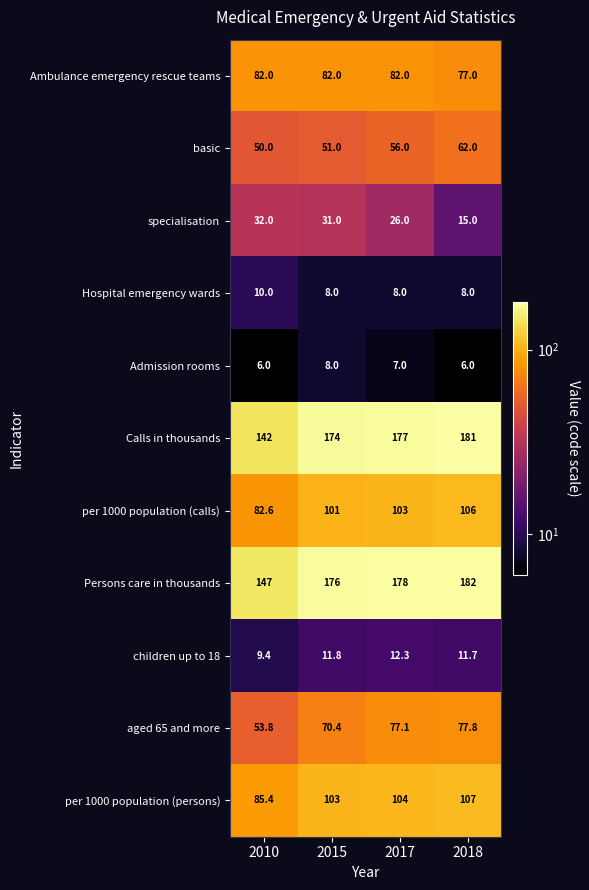

Which category has the highest value in the aged 65 and more series?

2018